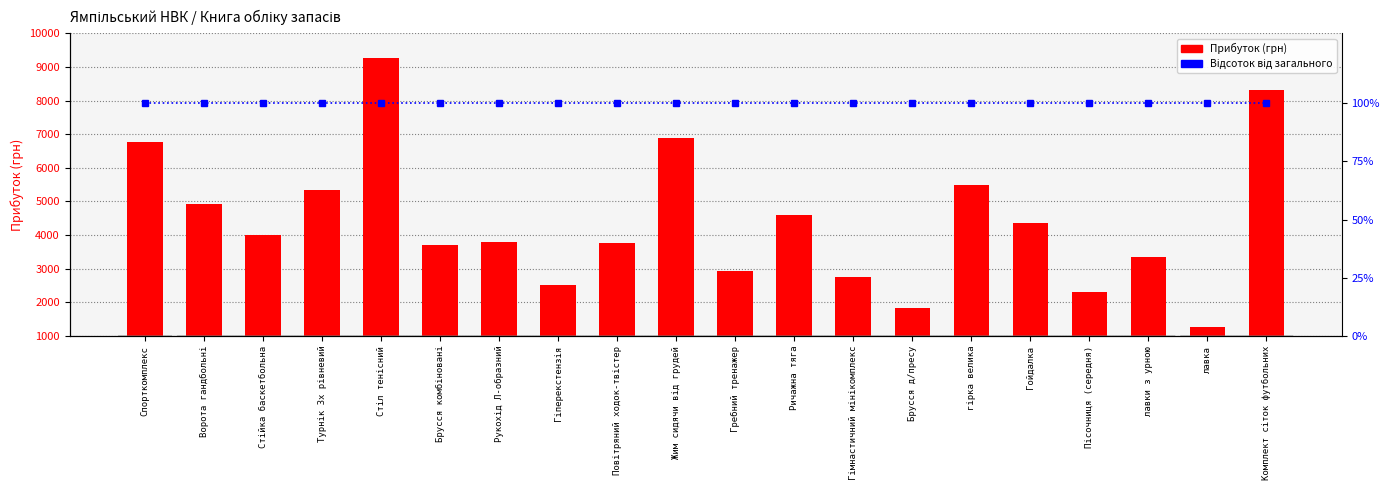

What is the average value of the Прибуток (грн) series?

4405